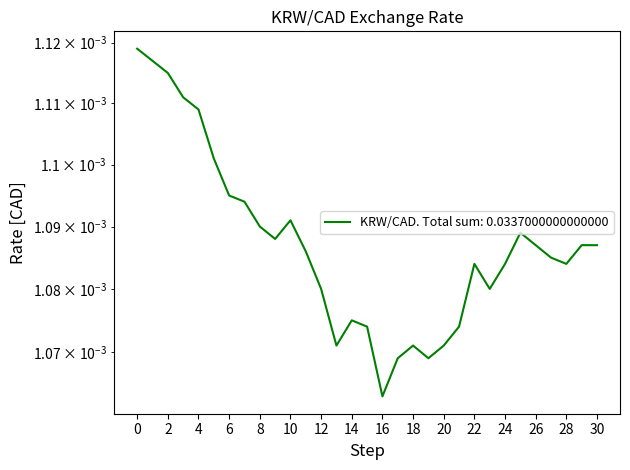

How many interior local valleys (lower than both neighbors) does the data have?

6